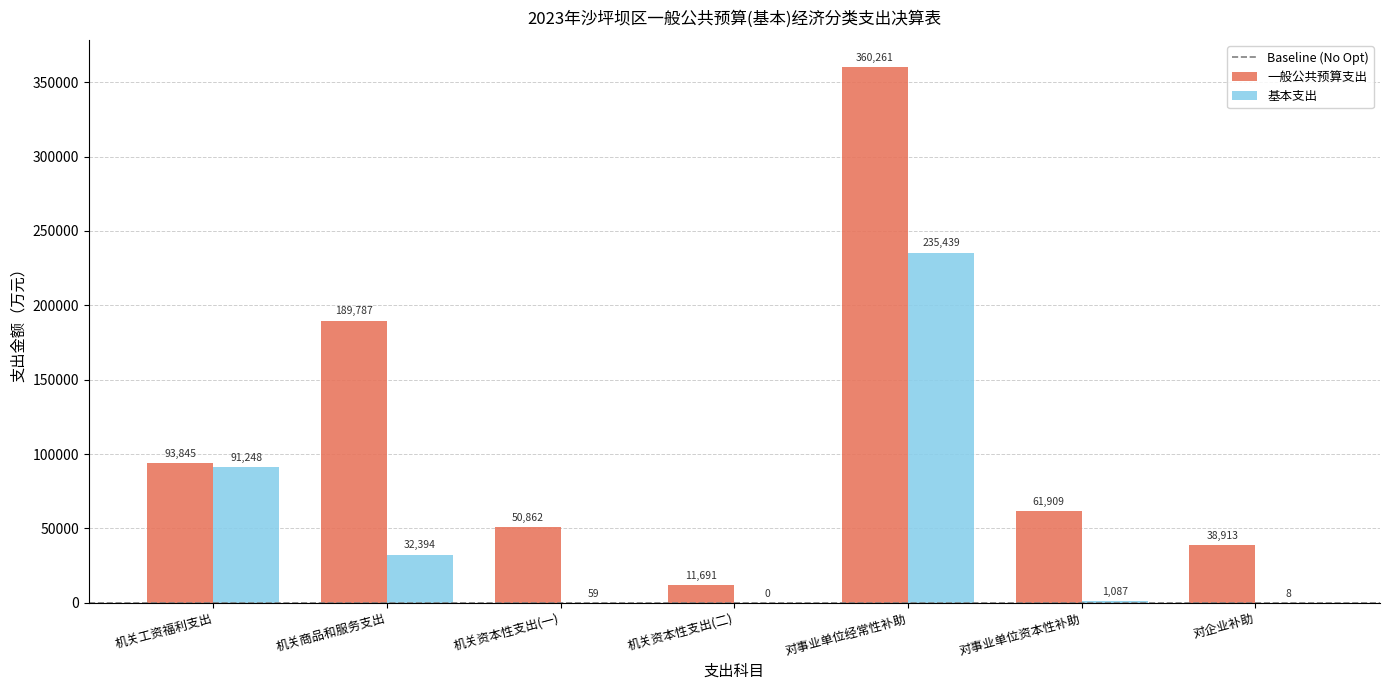

Is it true that 基本支出 equals 343204 at 对事业单位经常性补助?

False